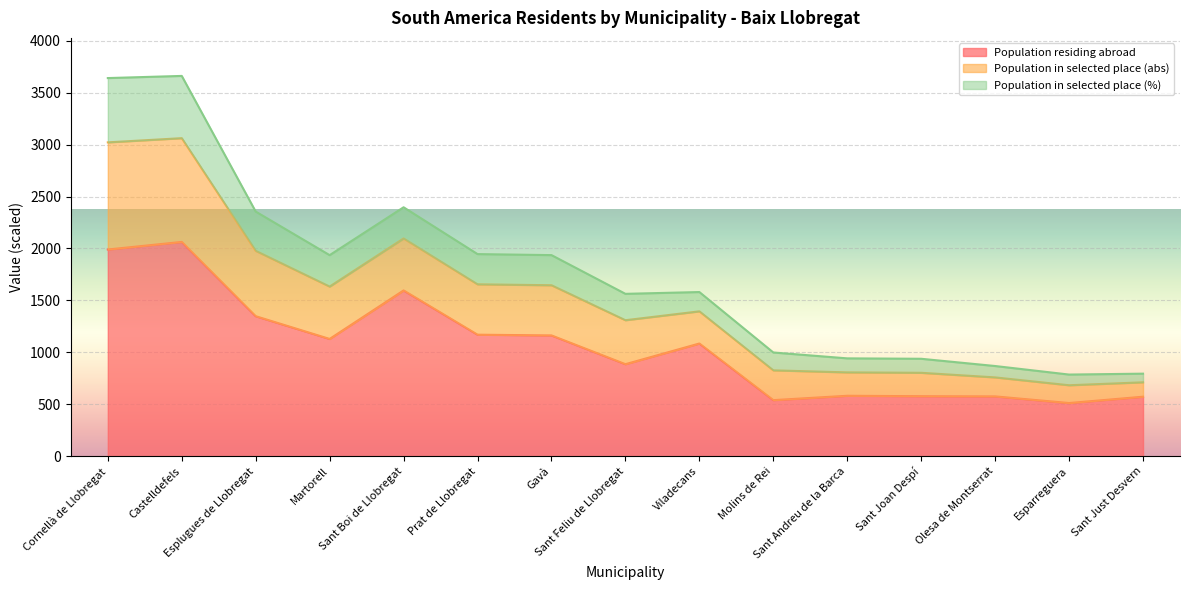

What is the minimum value for Population residing abroad?

512.0